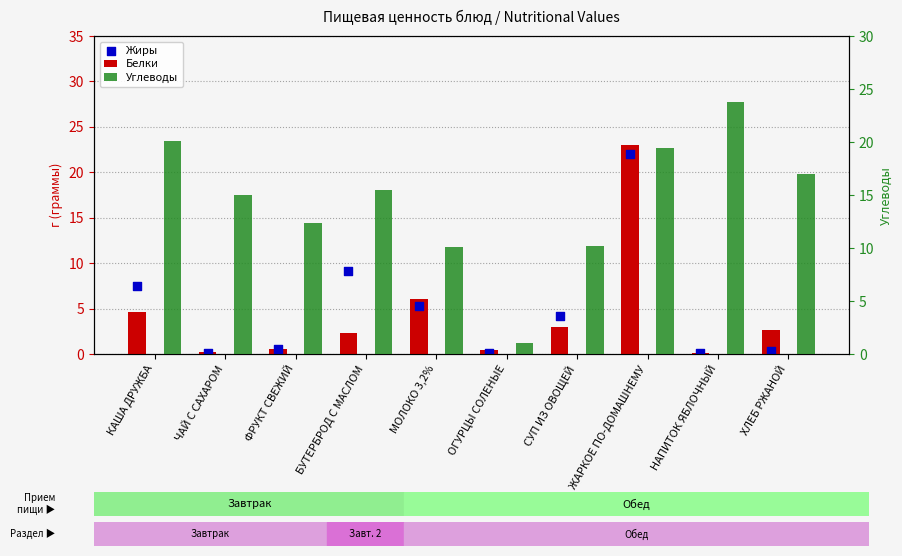

What are all the series names shown in the legend?

Белки, Жиры, Углеводы